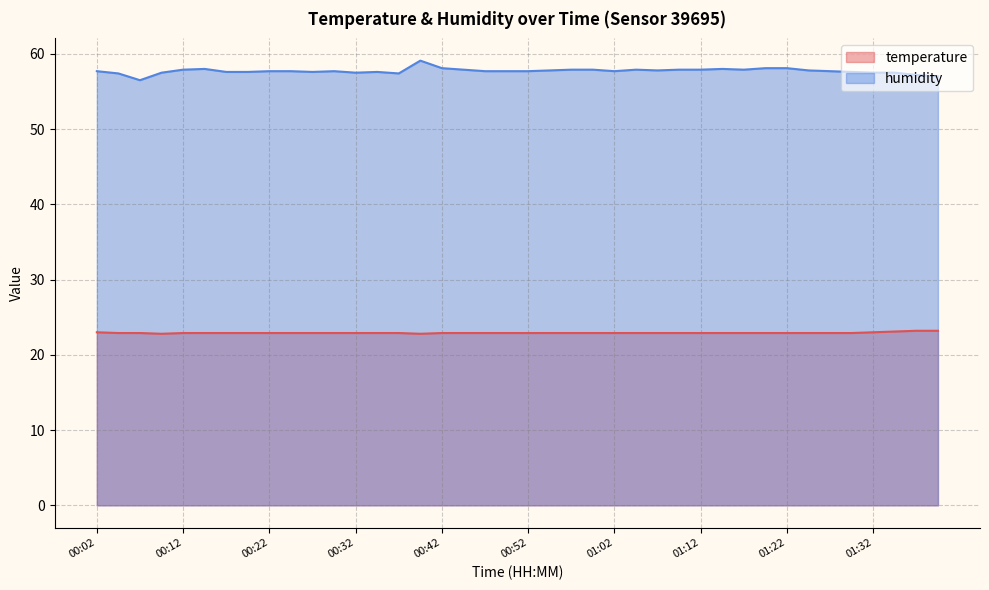

Which category has the highest value in the humidity series?

00:40